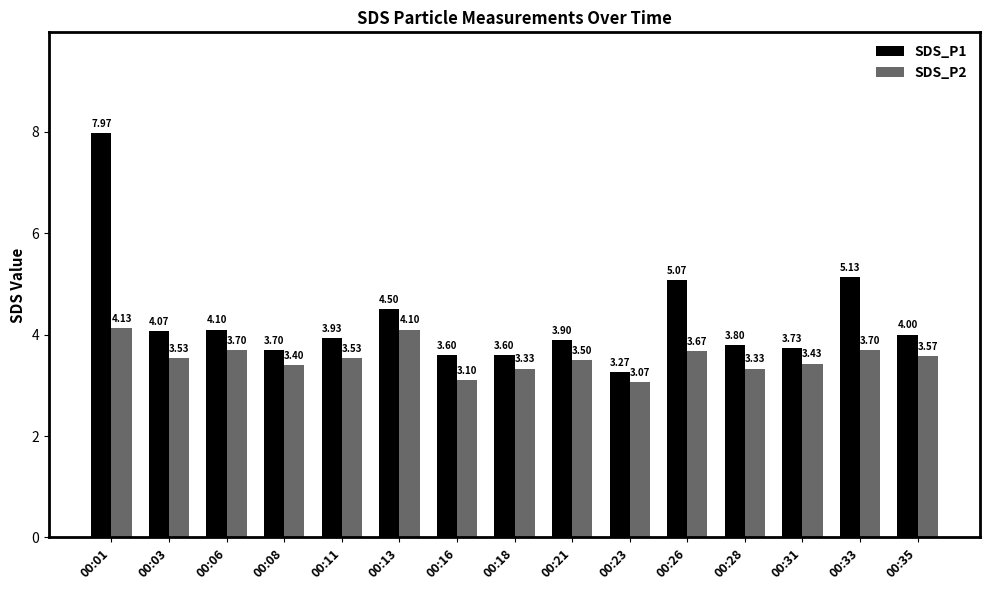

Count the number of categories in the chart.

15